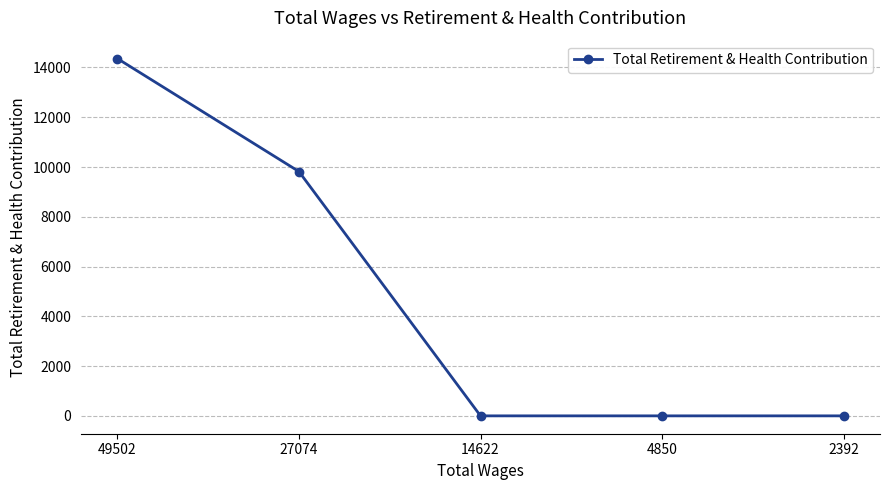

The value at 49502 is 14359. True or false?

True